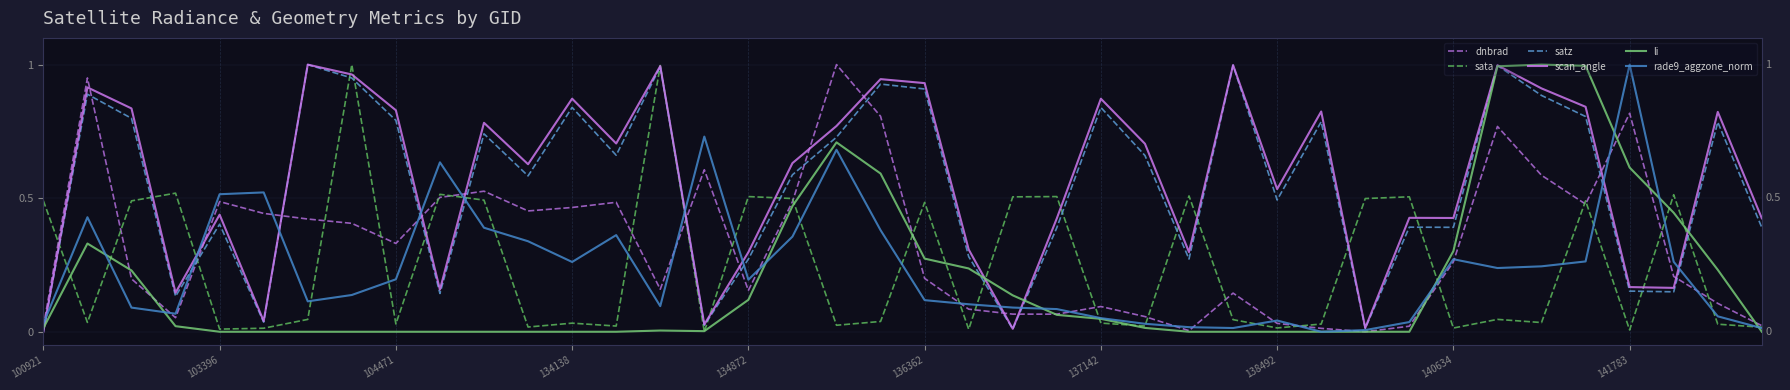

The value of dnbrad at 103396 is 0.8. True or false?

False